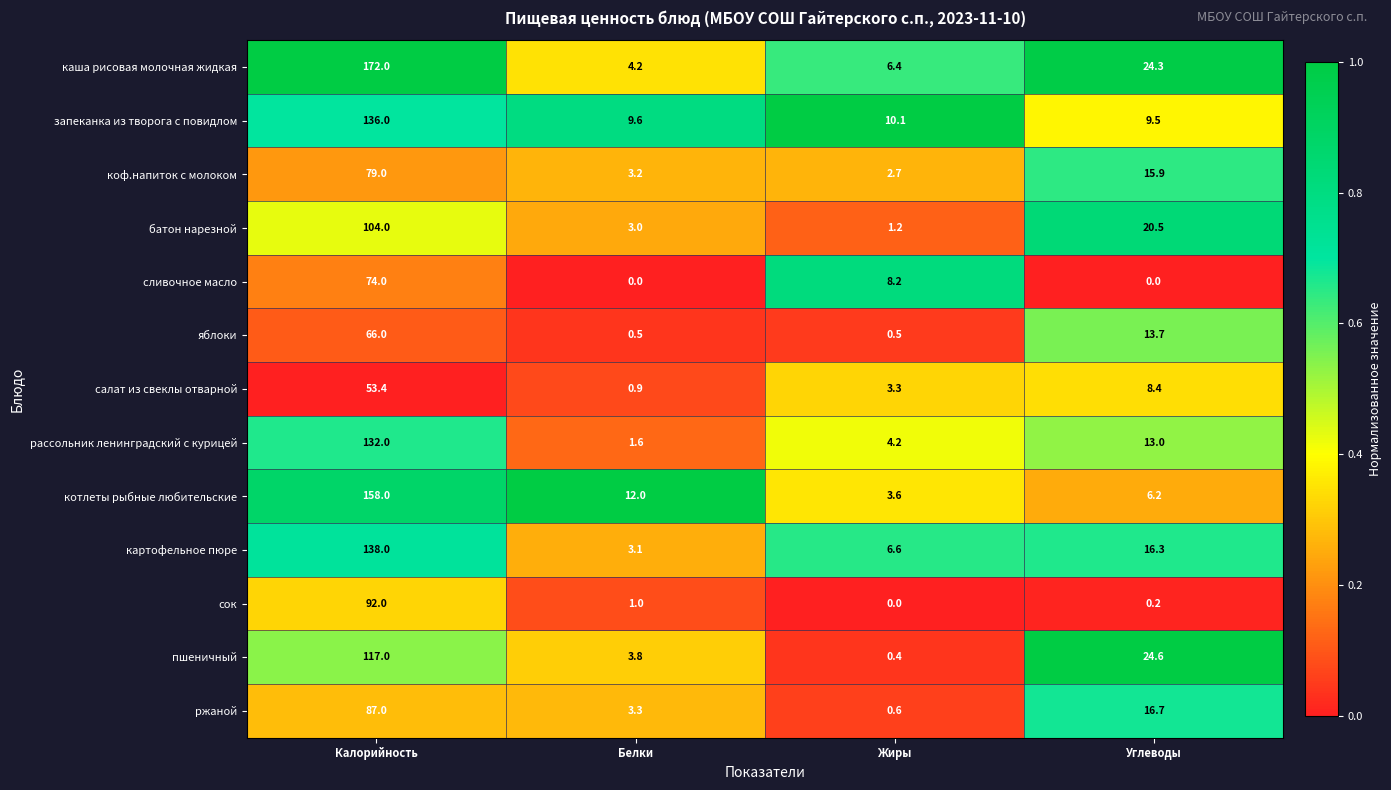

Which category has the highest value across all series?

Калорийность